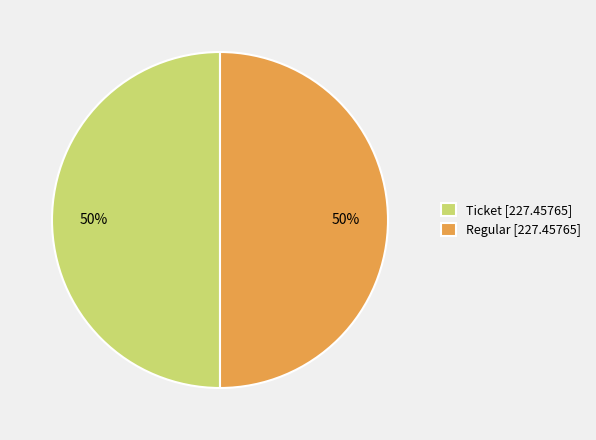

True or false: Ticket [227.45765] accounts for 50% of the total.

True